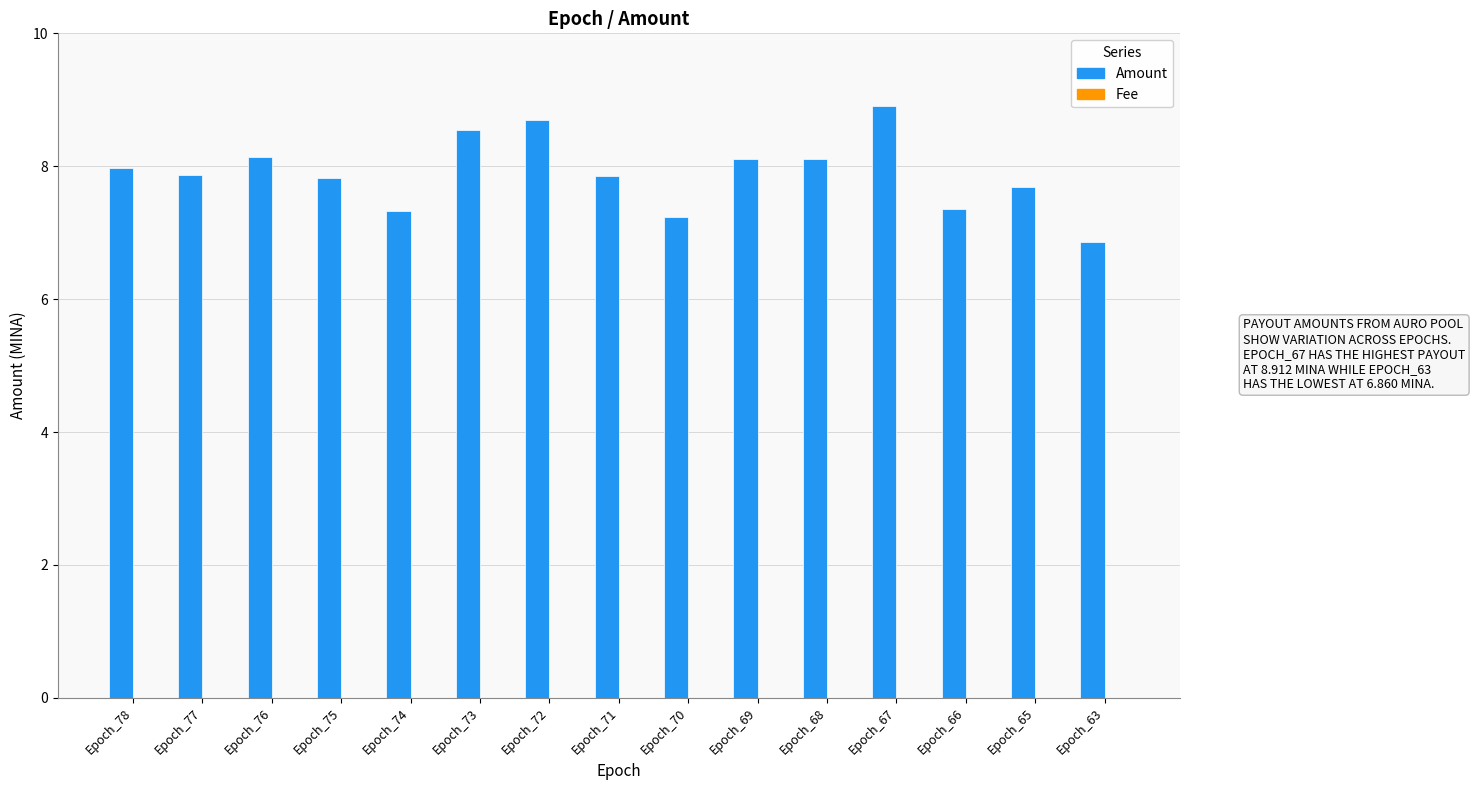

Which series changed the most between Epoch_72 and Epoch_71?

Amount